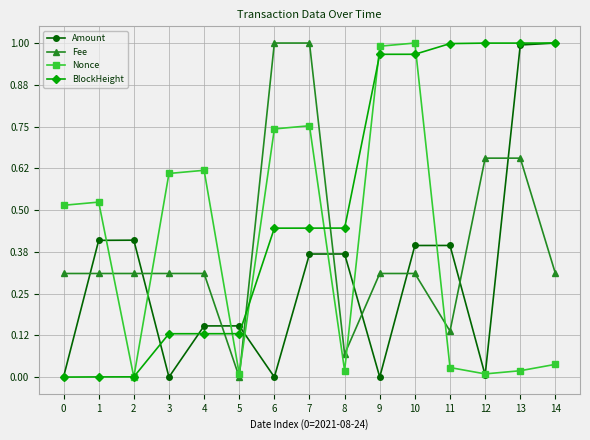

Between 0 and 6, which series saw the biggest shift?

Fee